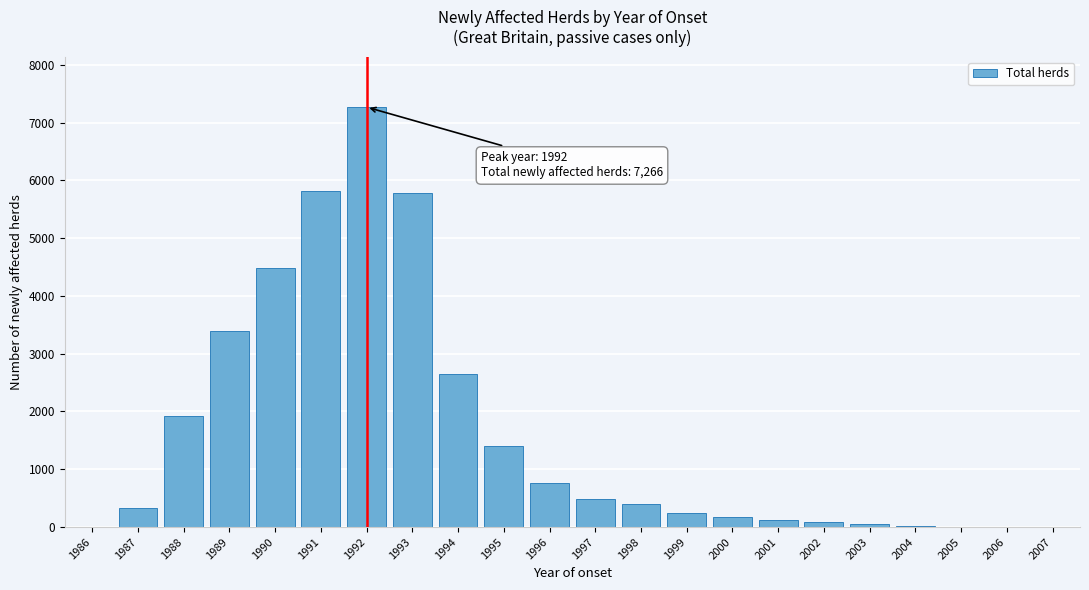

Where is the data nearest to the value 3633?

1989